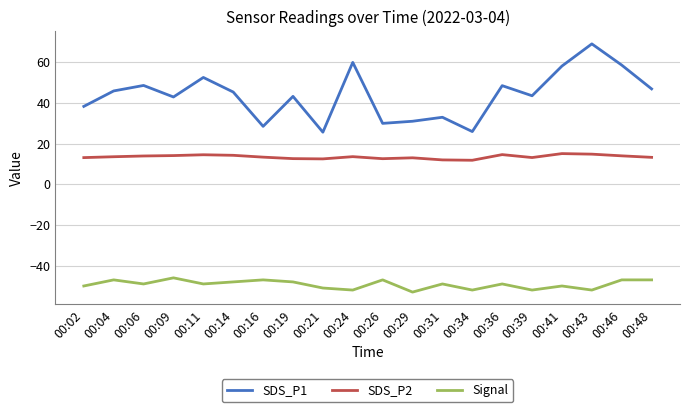

True or false: SDS_P1 and SDS_P2 intersect in this chart.

False